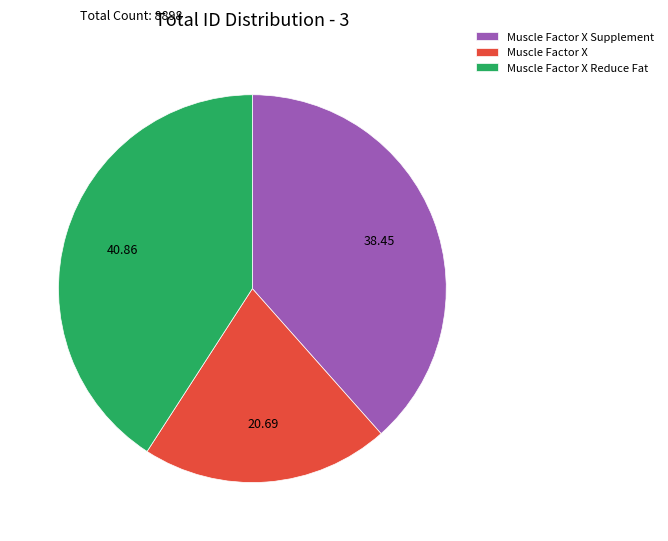

Count the number of slices in the pie.

3